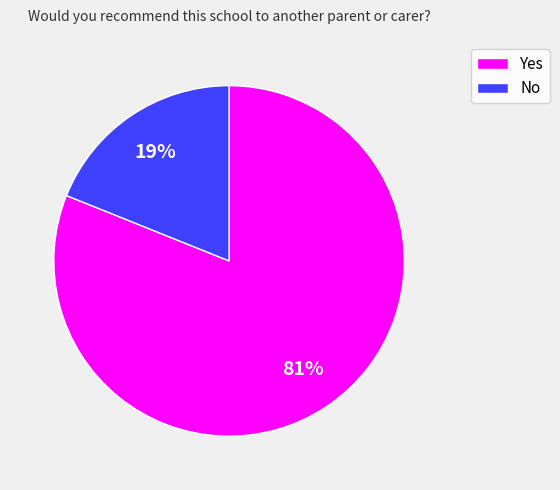

Between No and Yes, which is larger?

Yes